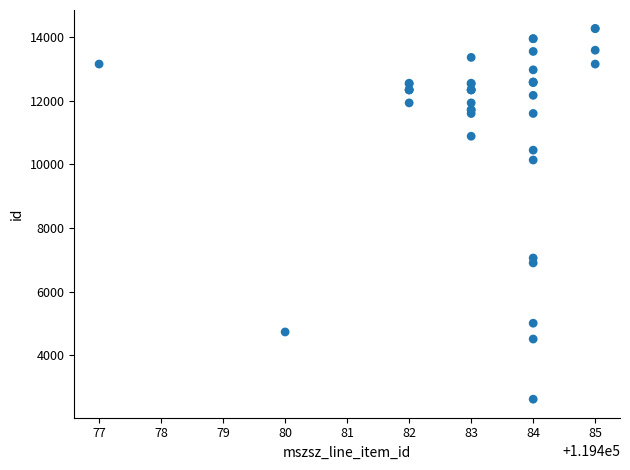

What Y value in the scatter plot is closest to 8439?

7053